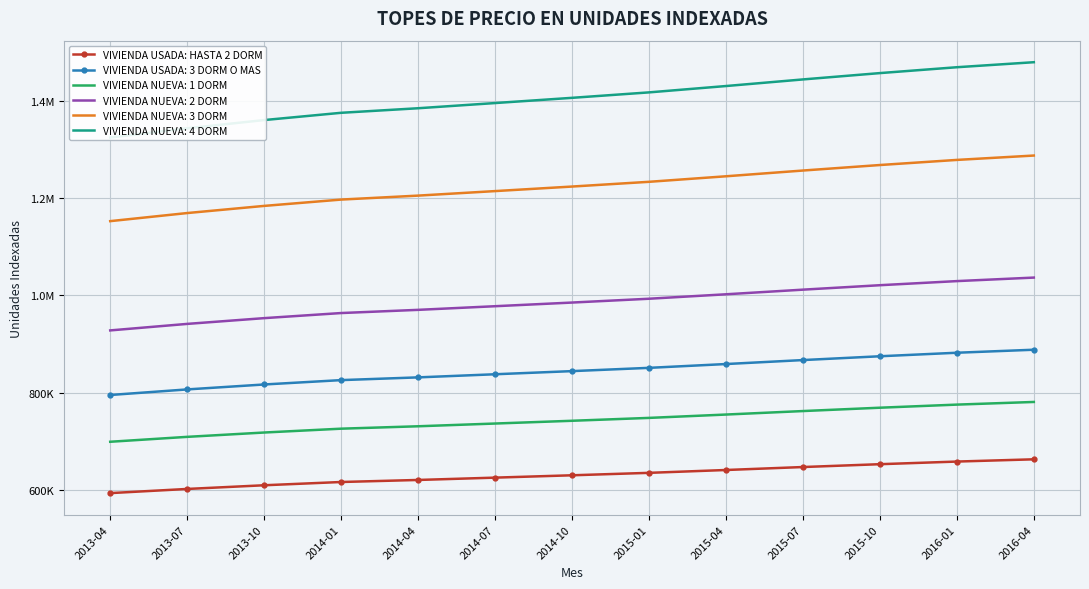

How many values are below 630515?

6